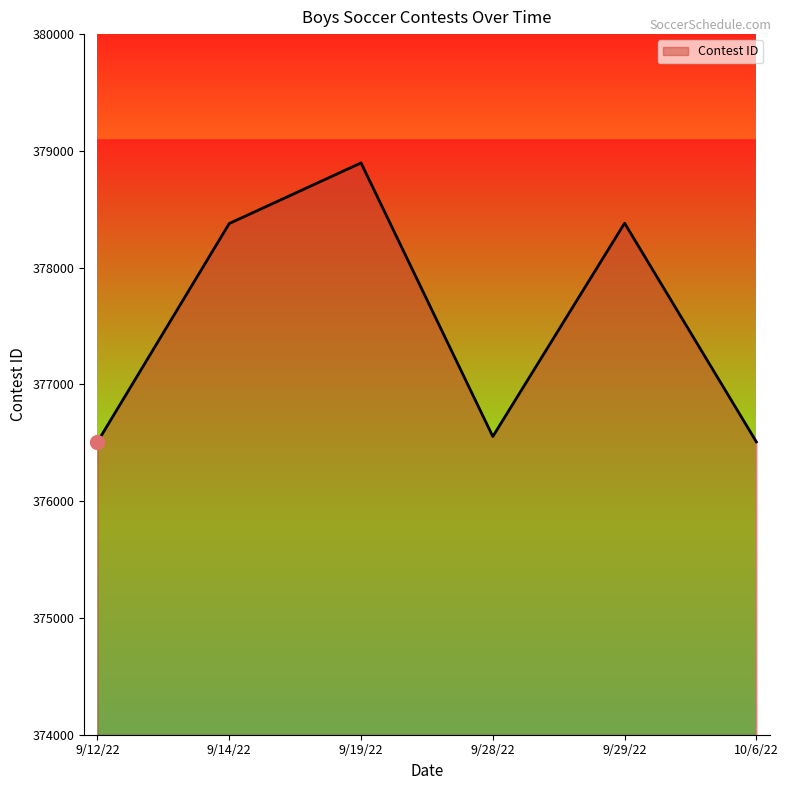

What is the difference between the maximum and second lowest values?

2389